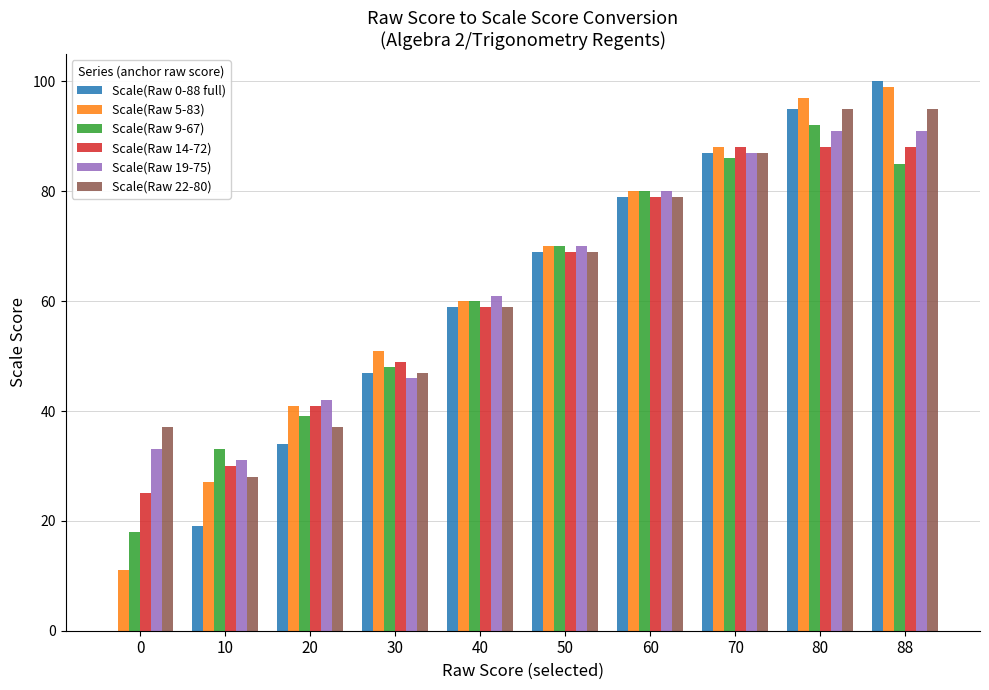

Which label corresponds to the largest value in the chart?

88